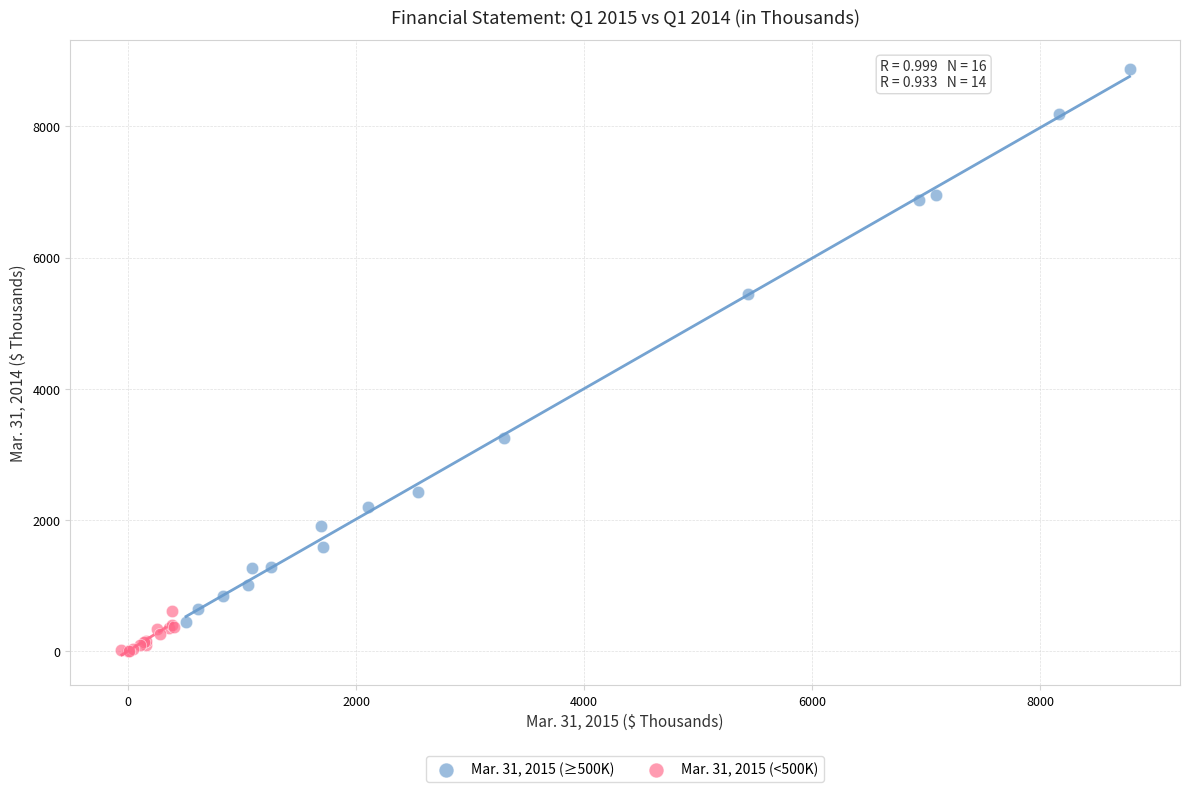

Which series contains the lowest Y value?

Mar. 31, 2015 (<500K)